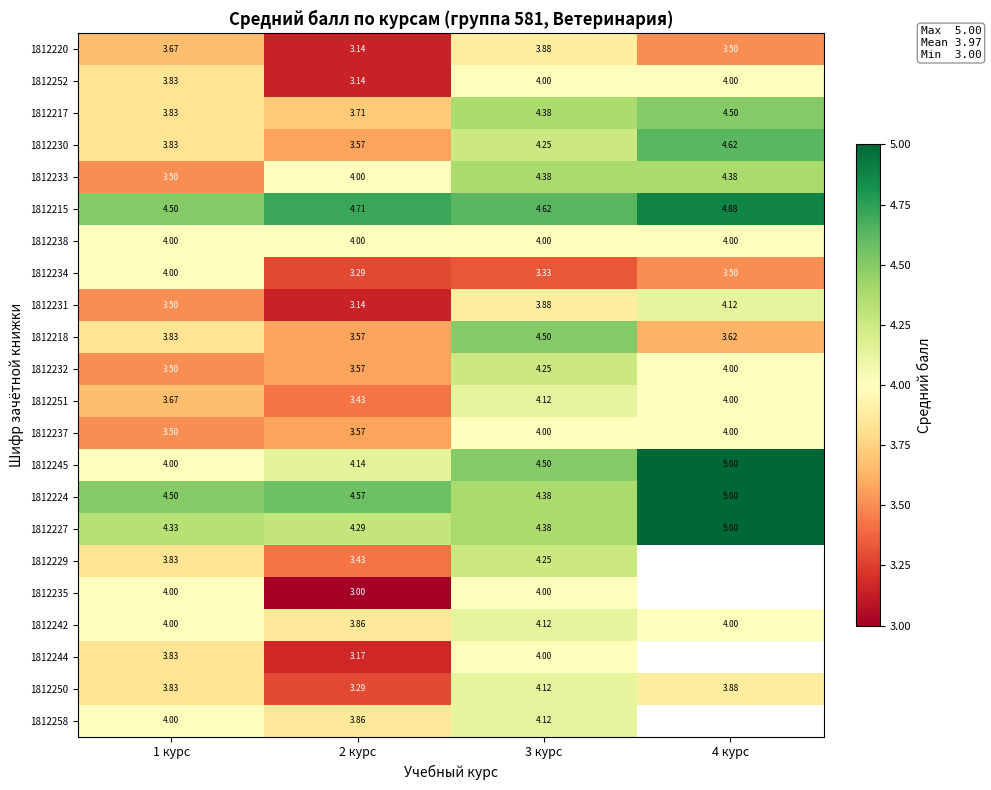

The 1812258 series shows 4.1 at 3 курс. True or false?

True